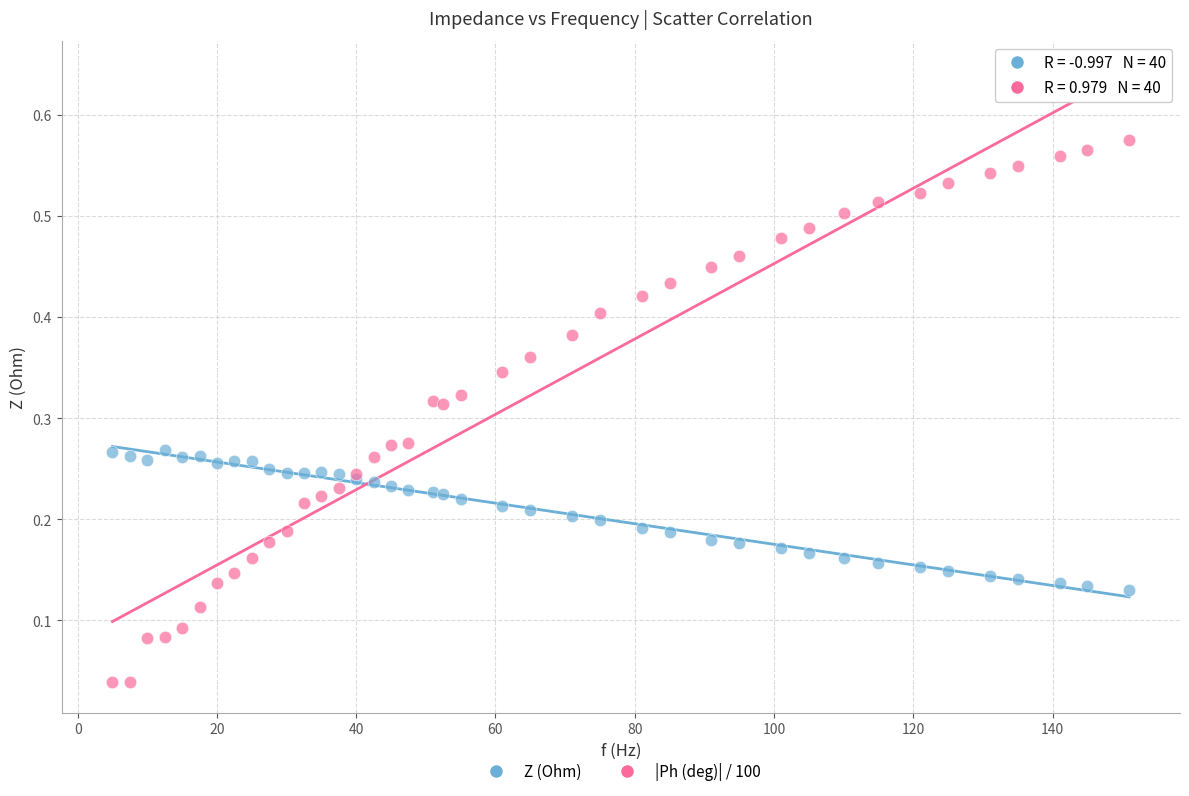

What is the X range (max minus min) for the scatter plot?

146.0